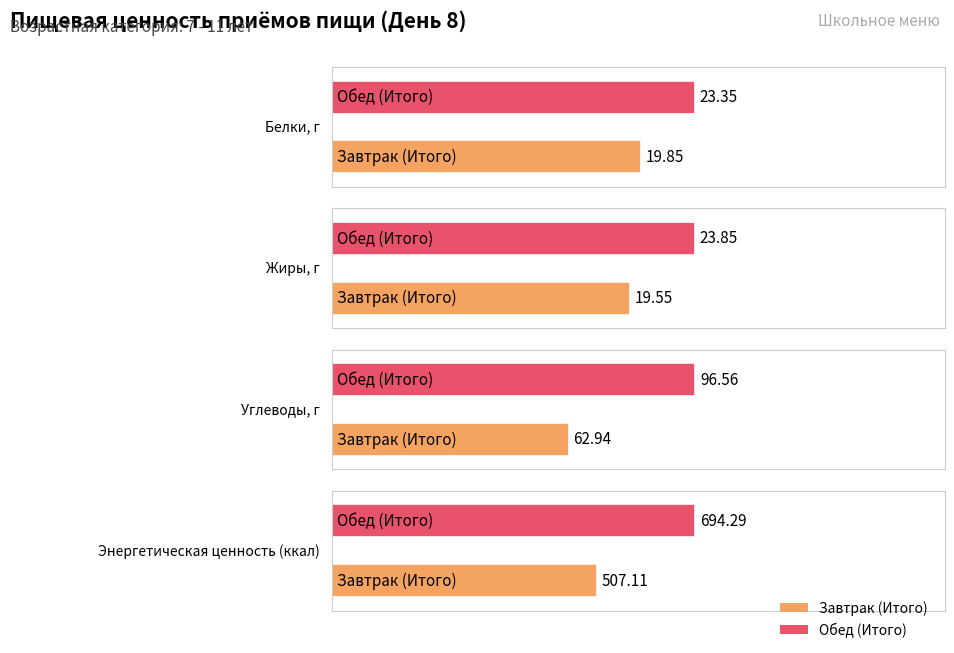

How many Жиры, г values are between 19 and 23?

1